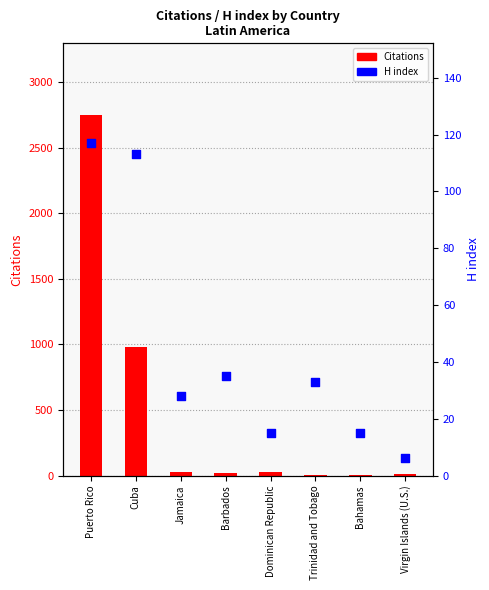

What is the total value across all series at Barbados?

57